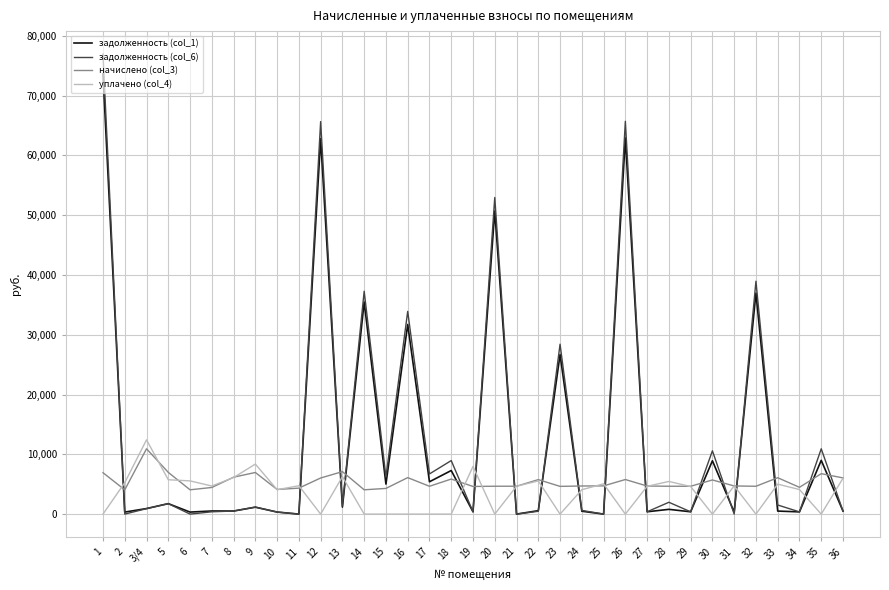

Is this an area chart (filled region under the line)?

No